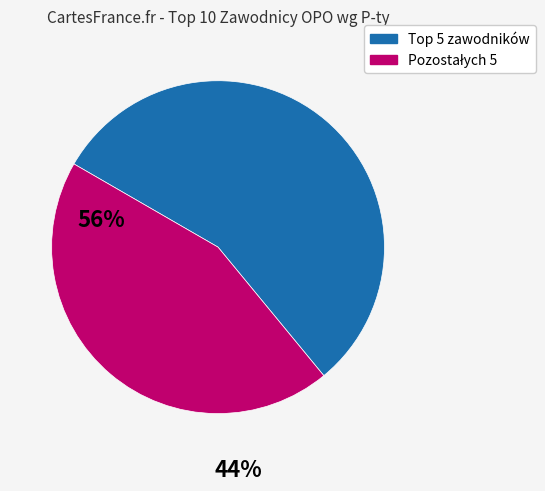

Count the number of slices in the pie.

2